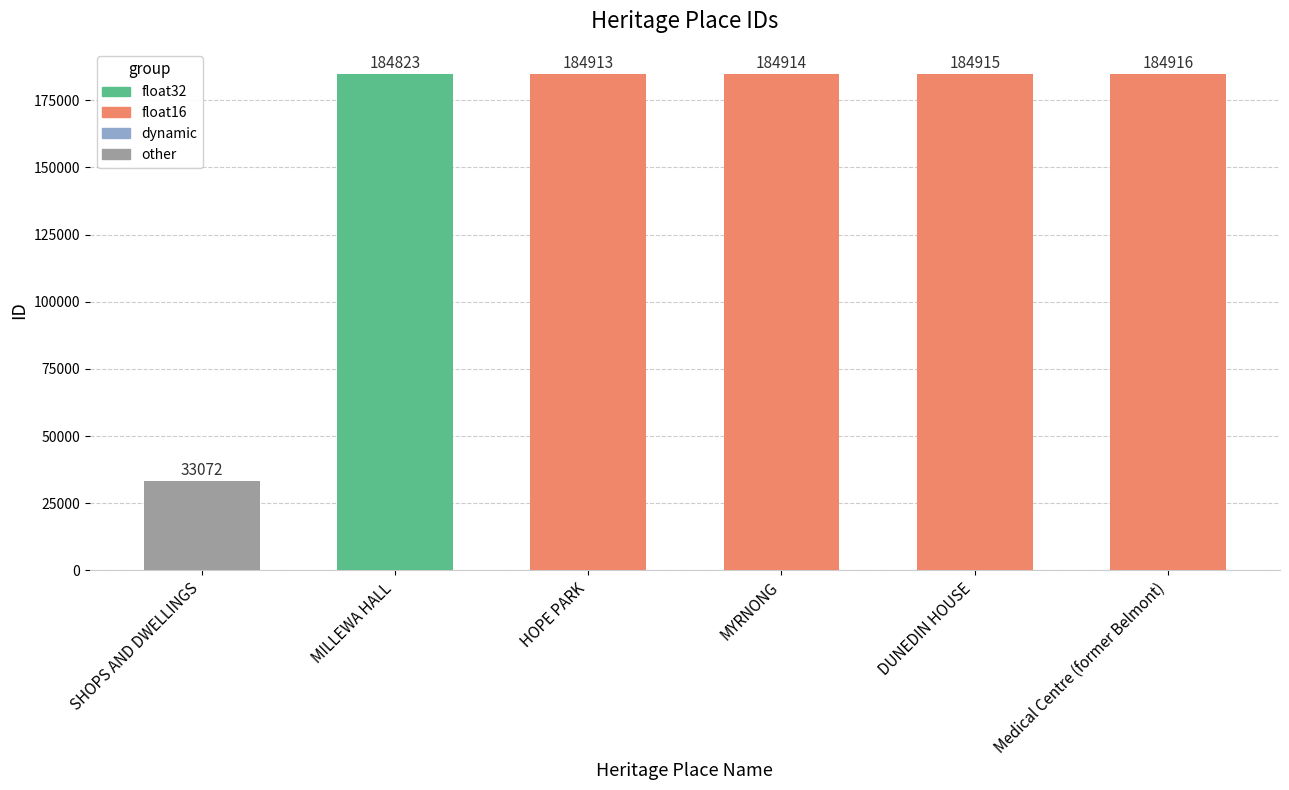

List the labels in order of value, largest first.

Medical Centre (former Belmont), DUNEDIN HOUSE, MYRNONG, HOPE PARK, MILLEWA HALL, SHOPS AND DWELLINGS